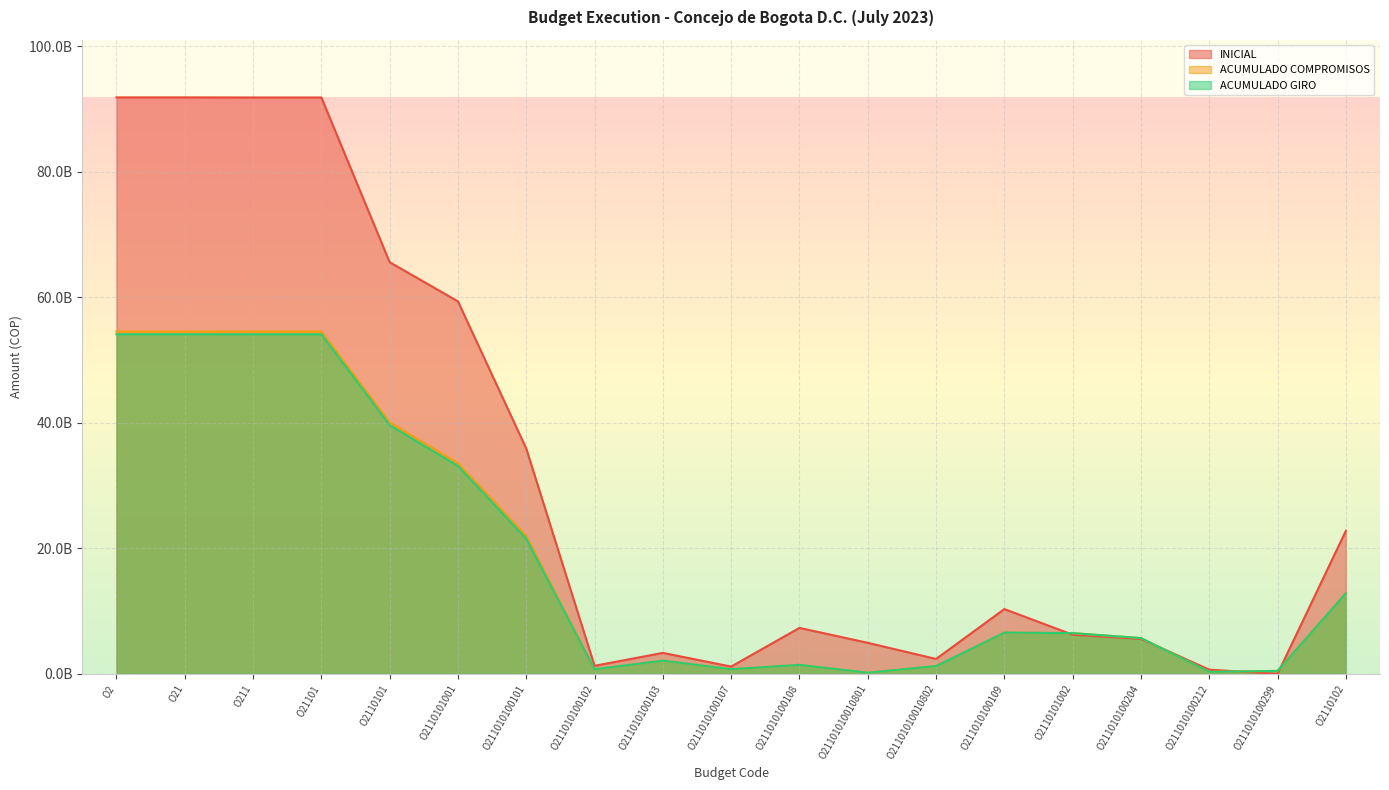

Where is INICIAL nearest to the value 45941173000?

O211010100101